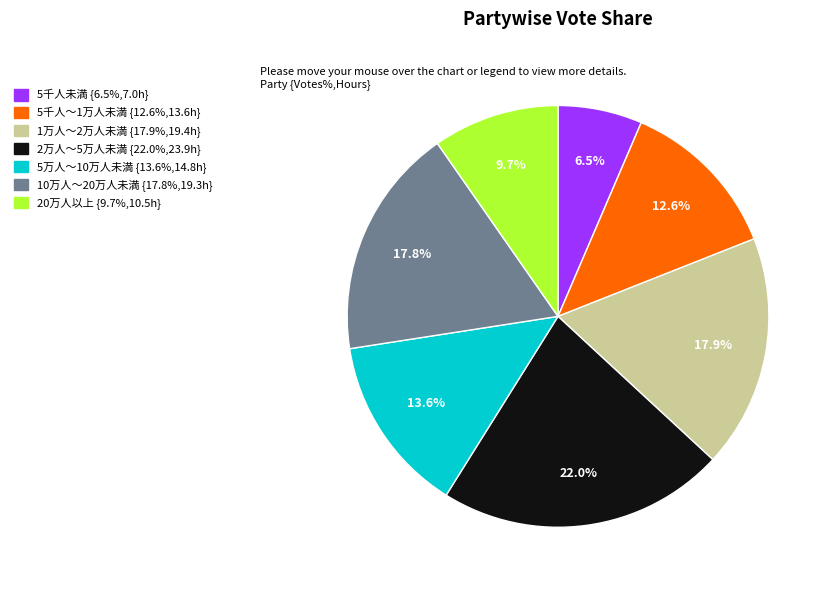

What percentage is the 10万人～20万人未満 slice, to the nearest percent?

18%